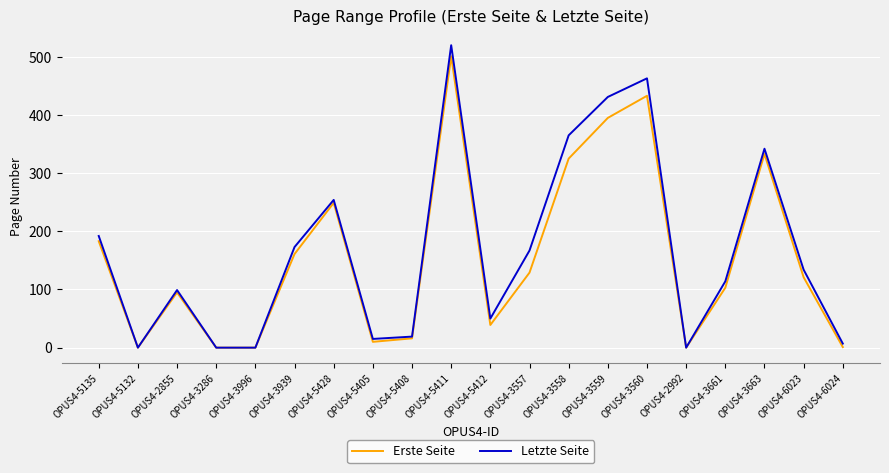

What is the sum of the Erste Seite values at OPUS4-3286 and OPUS4-2855?

95